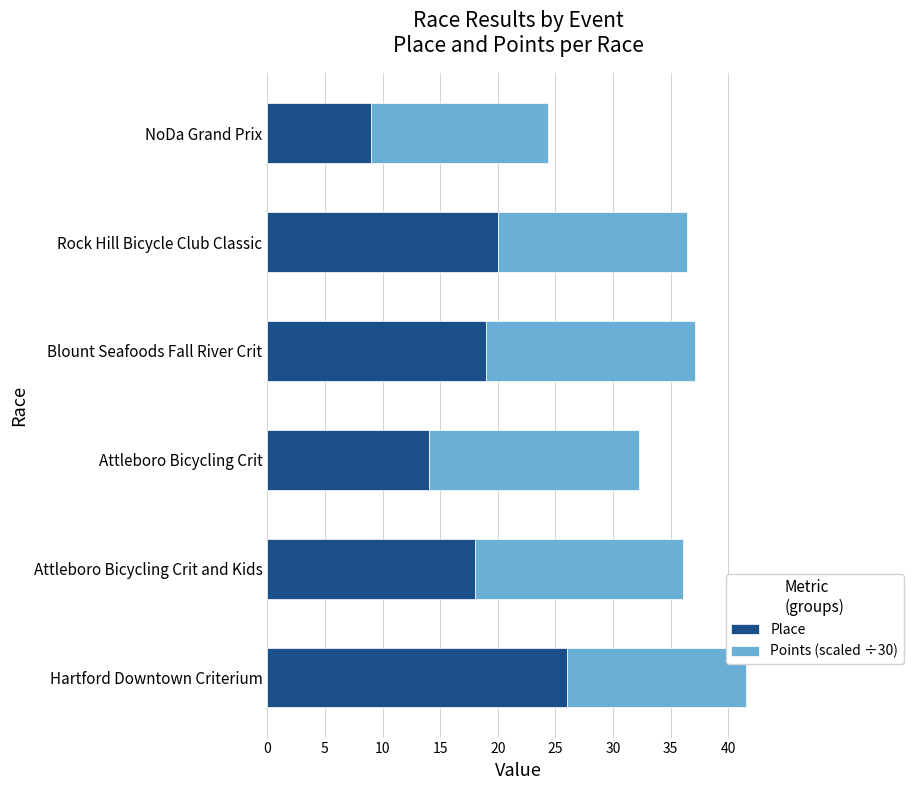

How many series are shown in this chart?

2